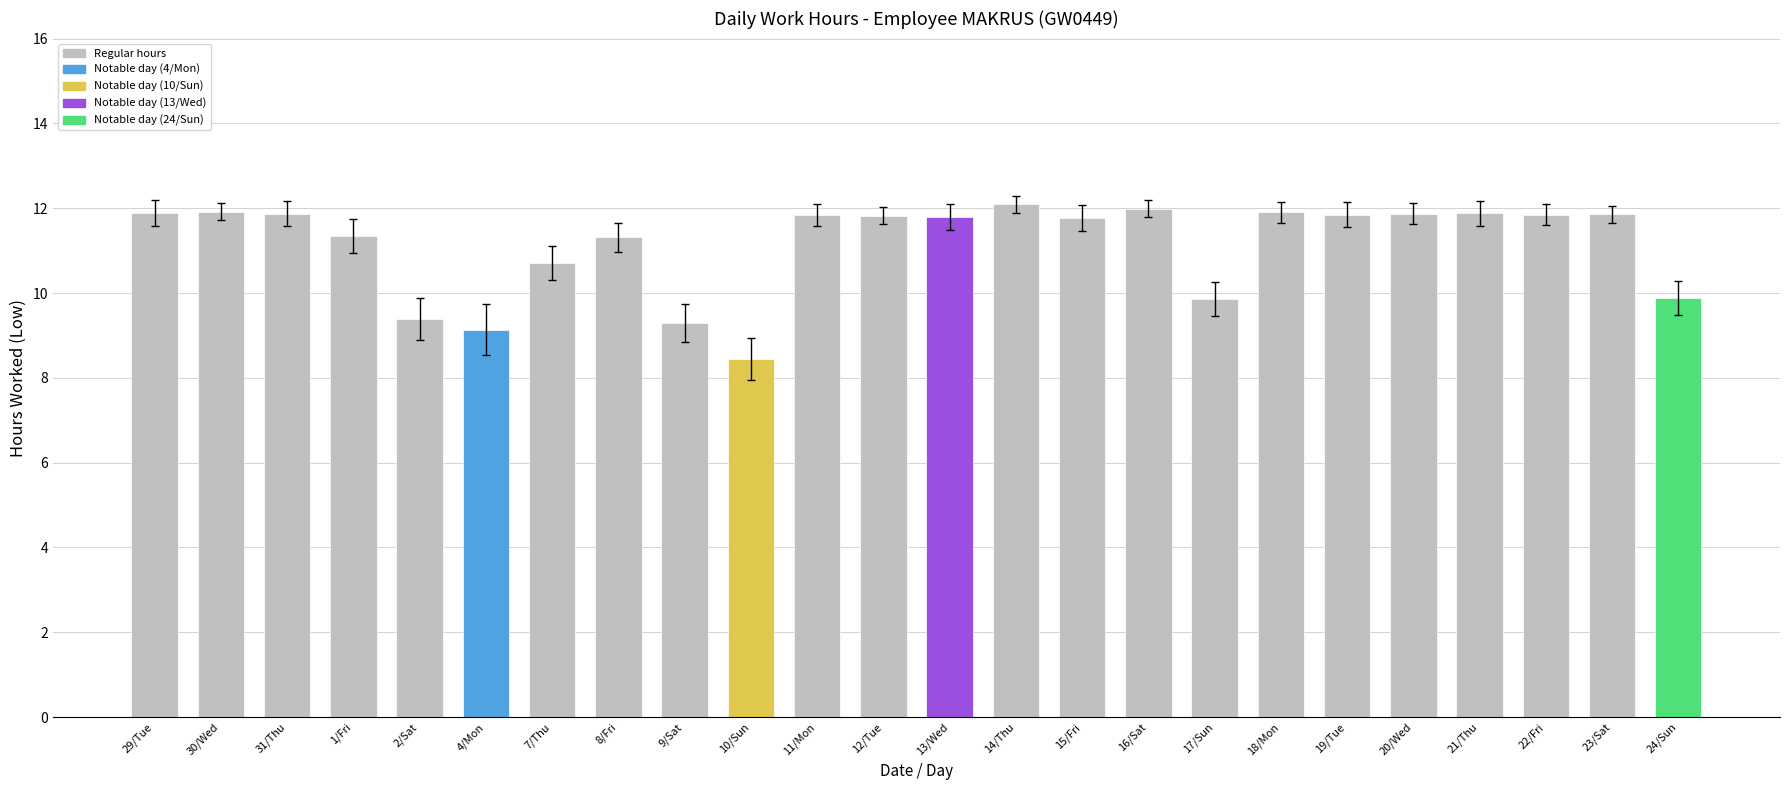

What is the value of the 14th bar from the left?

12.1